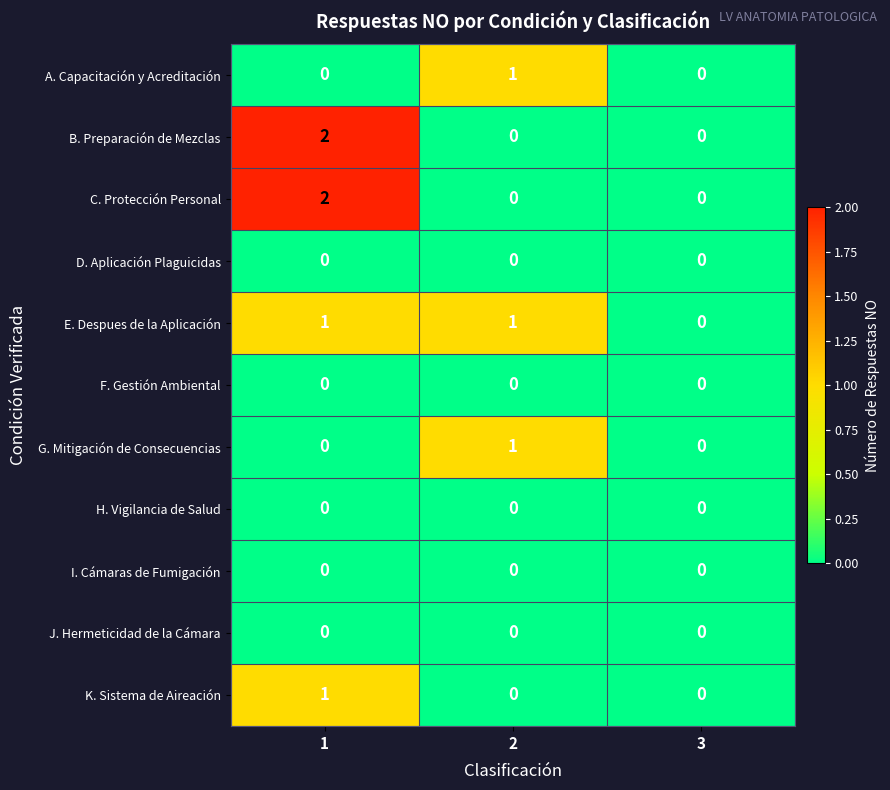

True or false: G. Mitigación de Consecuencias has a value of 1 at 2.

True